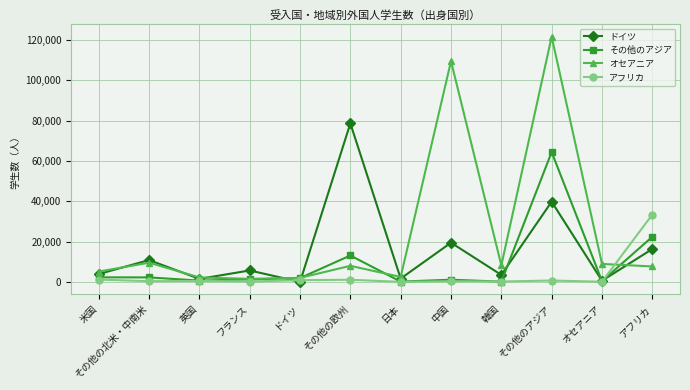

What is the average value of the その他のアジア series?

9164